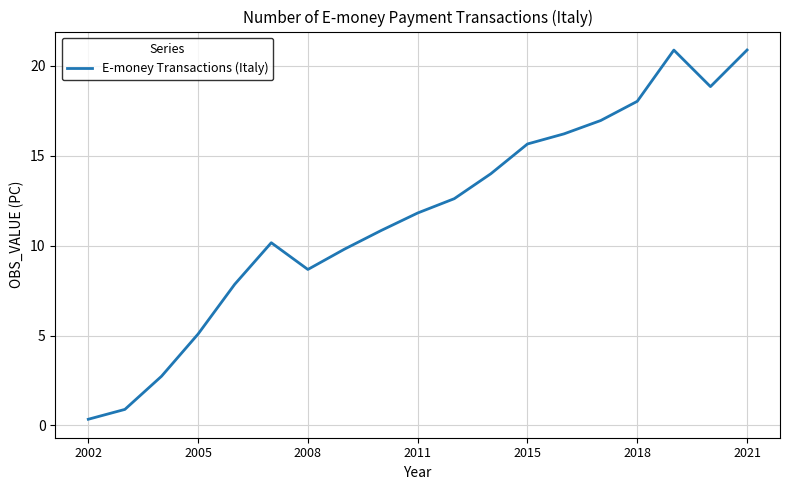

What is the difference between the maximum and minimum values?

20.5